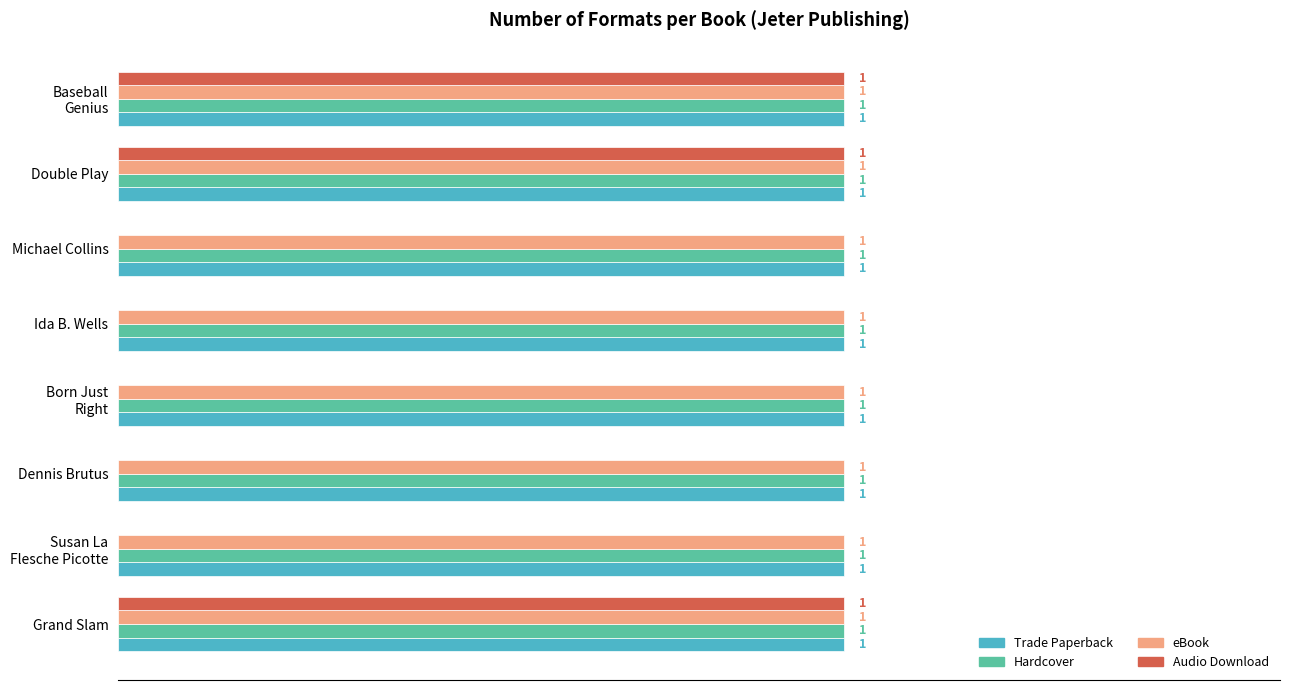

What are all the series names shown in the legend?

Trade Paperback, Hardcover, eBook, Audio Download